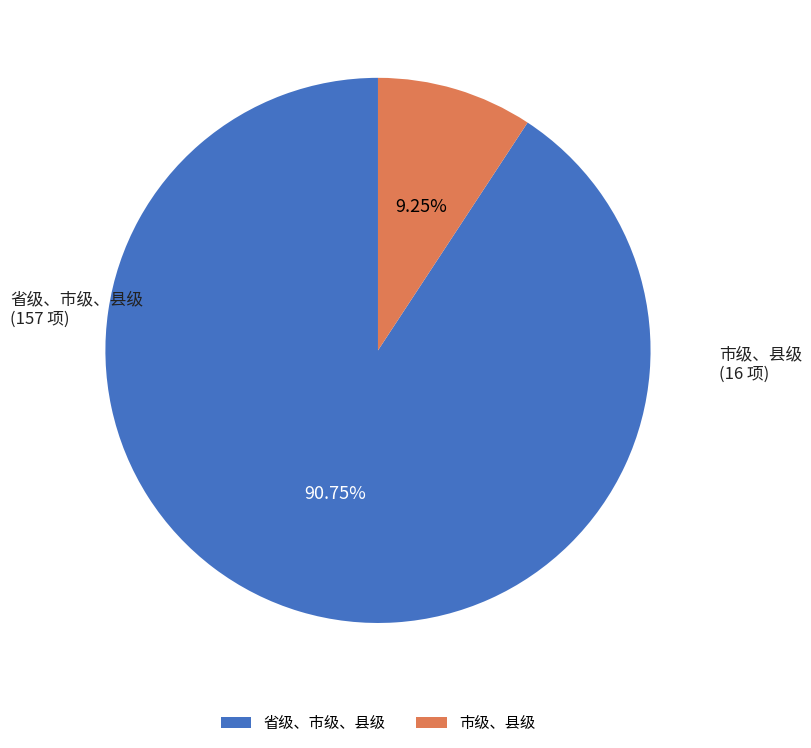

How much of the chart is everything except 市级、县级?

90.8%